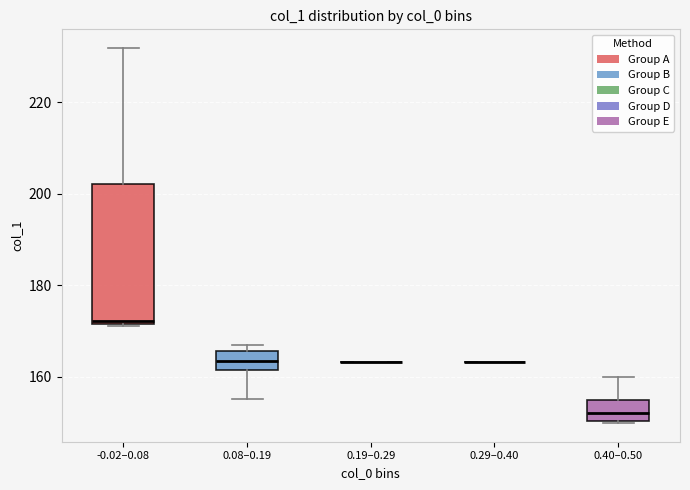

Reading left to right, read every box against the y-axis: the position of its median line, the range the box covers, and the ends of its whiskers. The values are not printed on the chart, so give them approximately, as read against the axis.

-0.02–0.08: median 172 (just above the box's lower edge), box 172 to 202, whiskers 170 to 232
0.08–0.19: median 164, box 162 to 166, whiskers 156 to 166 (just above the box's upper edge)
0.19–0.29: box collapsed to a line at 164, whiskers 164 to 164
0.29–0.40: box collapsed to a line at 164, whiskers 164 to 164
0.40–0.50: median 152, box 150 to 154, whiskers 150 to 160